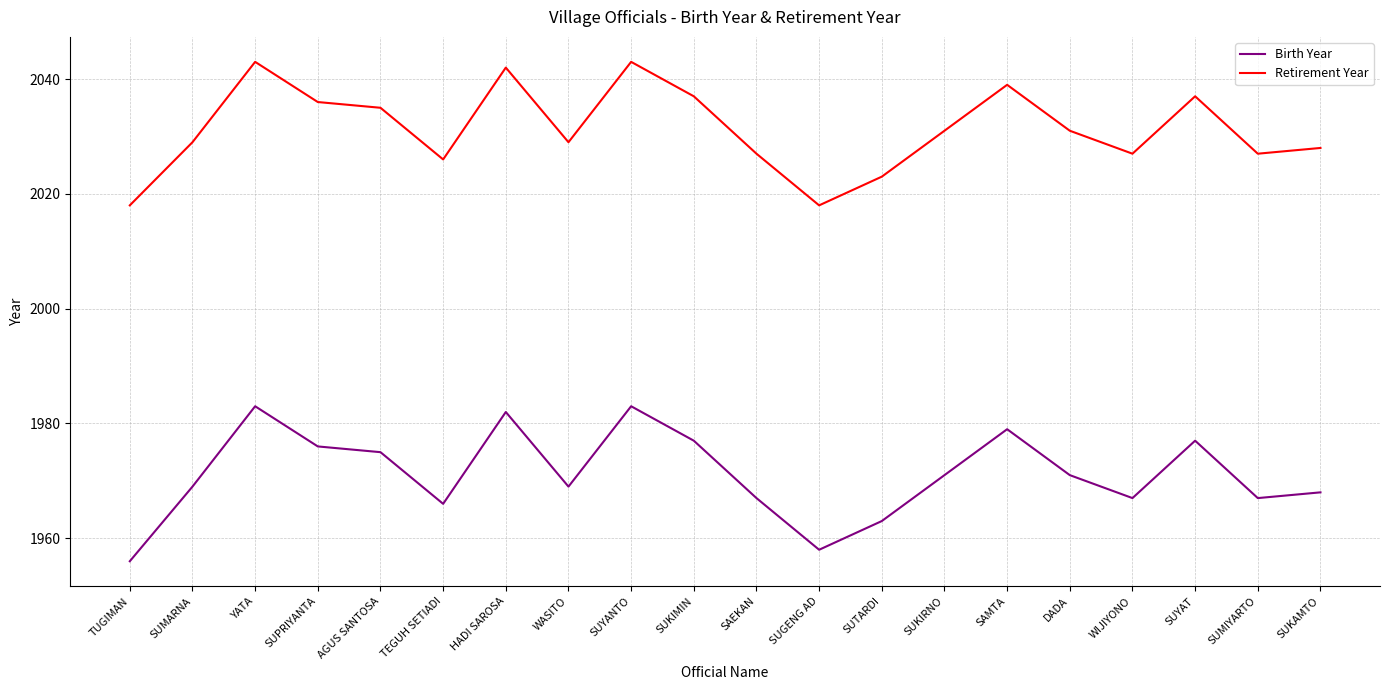

Reading right to left, transcribe all the data shown in this chart.

Birth Year: SUKAMTO=1968	SUMIYARTO=1967	SUYAT=1977	WIJIYONO=1967	DADA=1971	SAMTA=1979	SUKIRNO=1971	SUTARDI=1963	SUGENG AD=1958	SAEKAN=1967	SUKIMIN=1977	SUYANTO=1983	WASITO=1969	HADI SAROSA=1982	TEGUH SETIADI=1966	AGUS SANTOSA=1975	SUPRIYANTA=1976	YATA=1983	SUMARNA=1969	TUGIMAN=1956
Retirement Year: SUKAMTO=2028	SUMIYARTO=2027	SUYAT=2037	WIJIYONO=2027	DADA=2031	SAMTA=2039	SUKIRNO=2031	SUTARDI=2023	SUGENG AD=2018	SAEKAN=2027	SUKIMIN=2037	SUYANTO=2043	WASITO=2029	HADI SAROSA=2042	TEGUH SETIADI=2026	AGUS SANTOSA=2035	SUPRIYANTA=2036	YATA=2043	SUMARNA=2029	TUGIMAN=2018